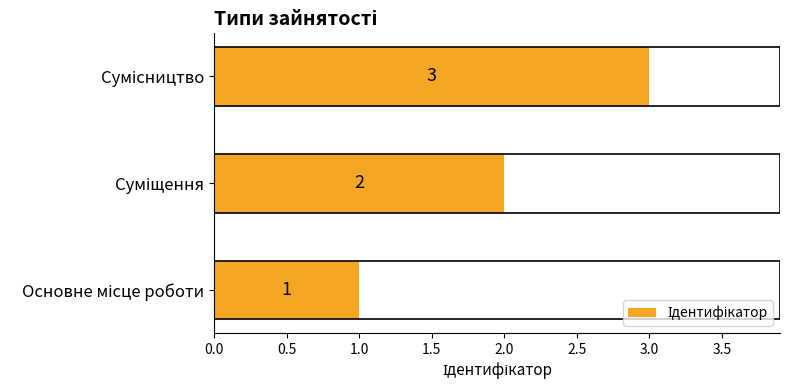

What is the sum of all values?

6